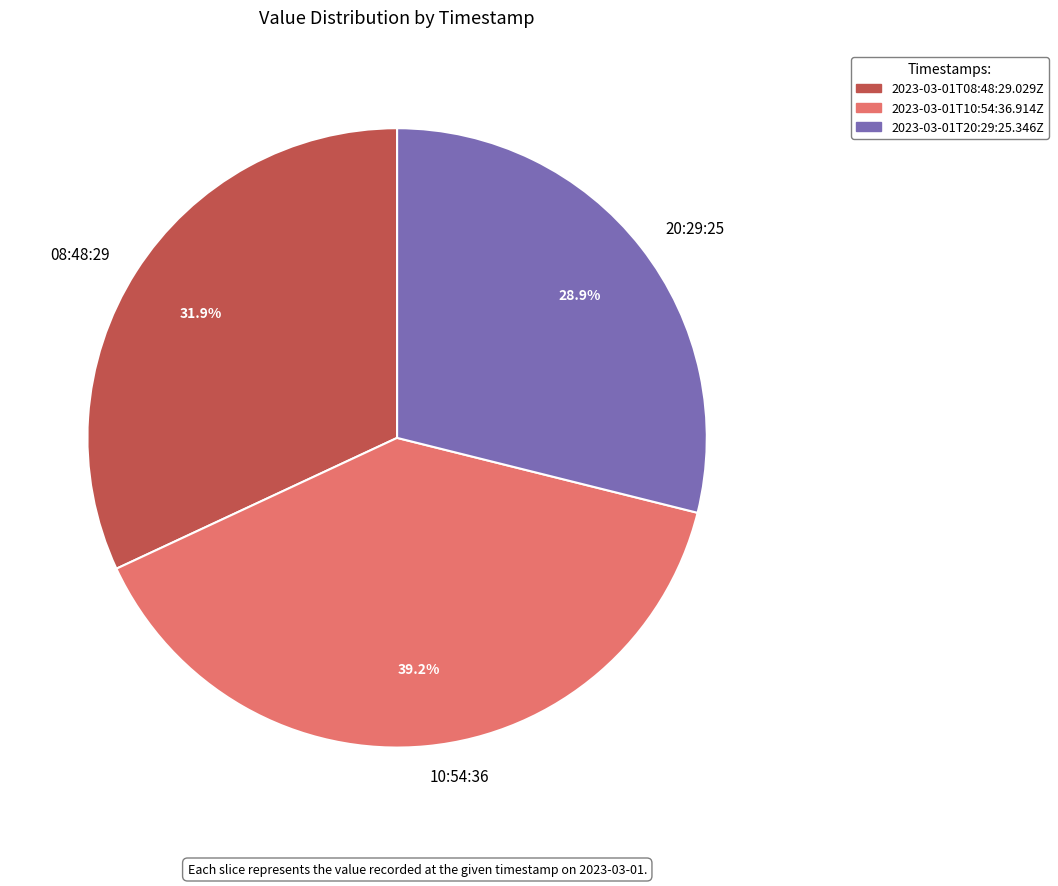

How many segments does this pie chart have?

3